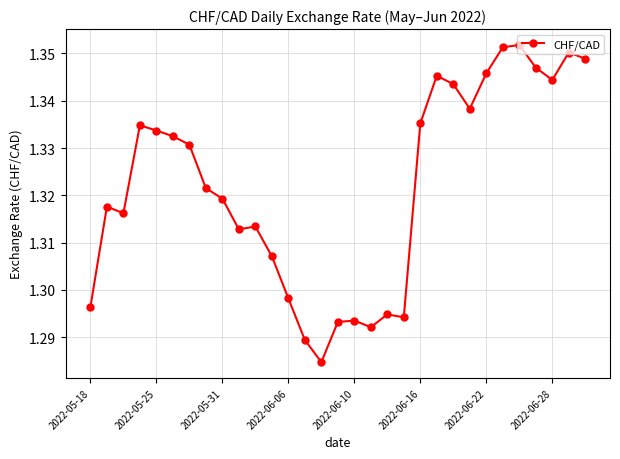

True or false: there are more than 1 points higher than both neighbors.

True